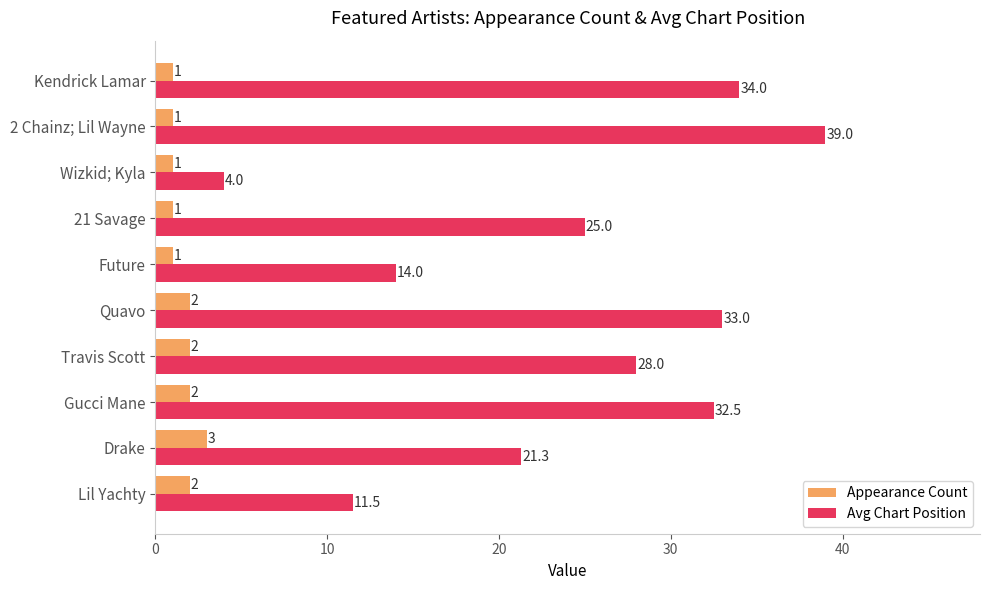

Which series has the largest range (max minus min)?

Avg Chart Position